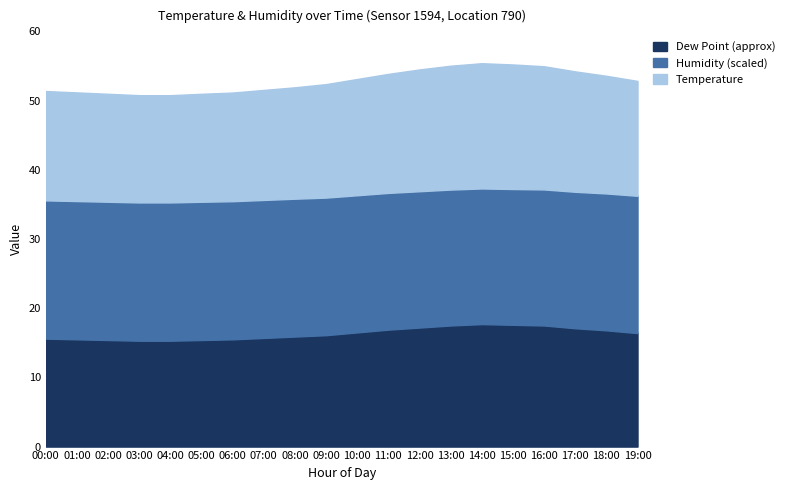

Which category has the lowest value across all series?

03:00